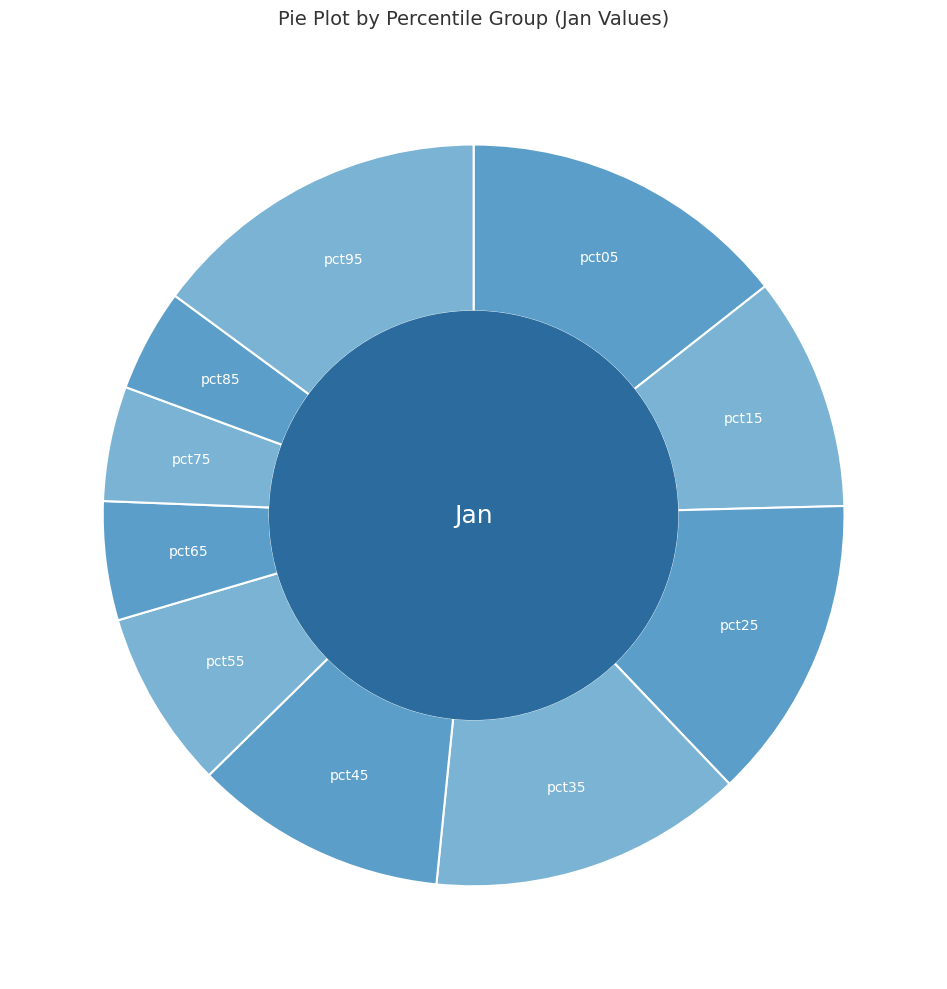

How many slices are in this pie chart?

10